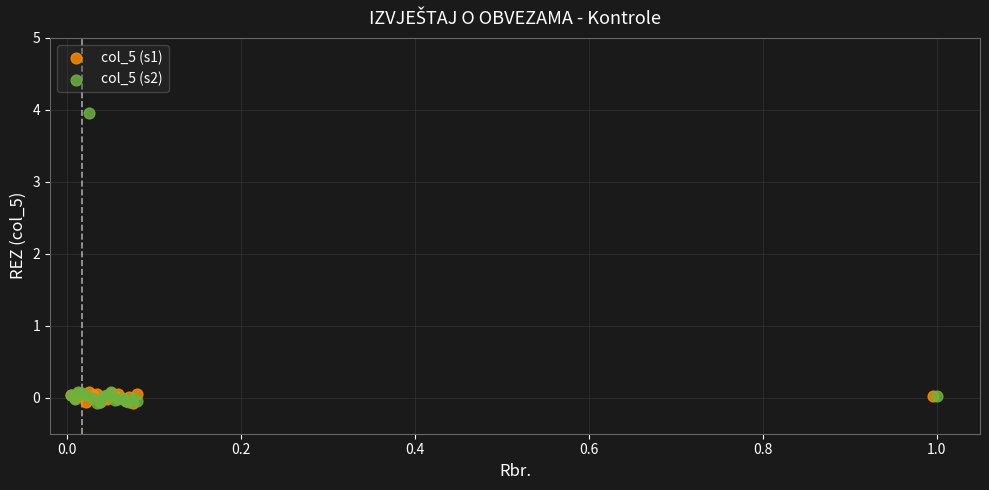

Which series reaches the maximum Y coordinate?

col_5 (s2)